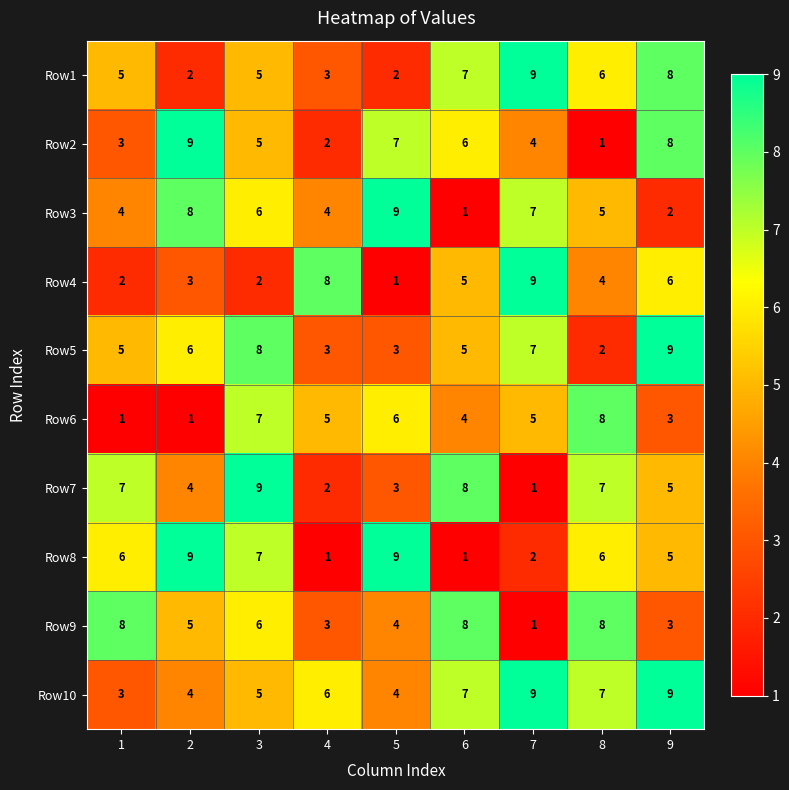

What is the sum of the Row1 values at 5 and 2?

4